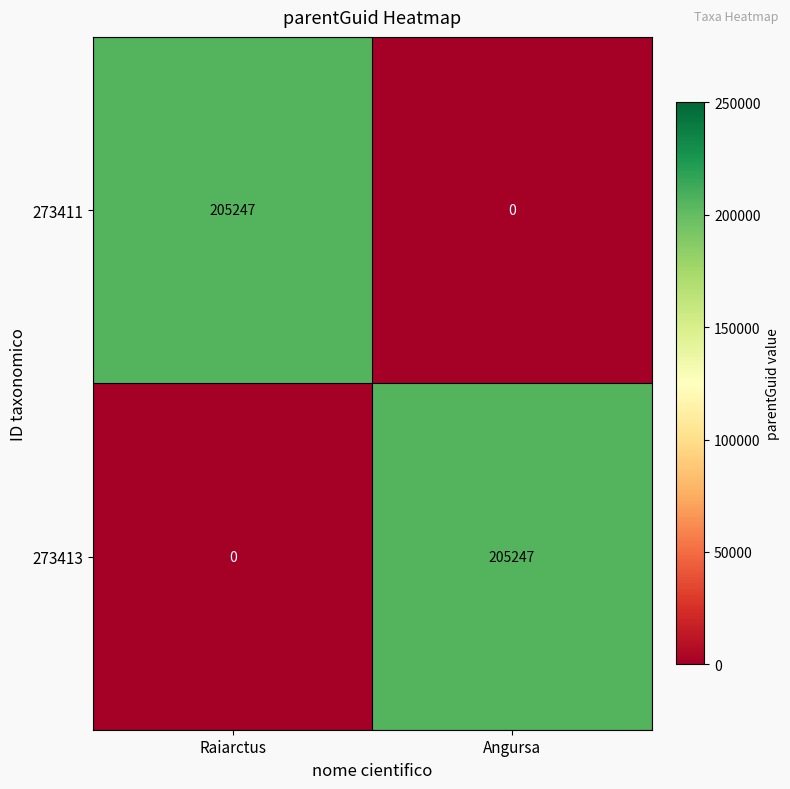

What is the sum of the 273411 values at Angursa and Raiarctus?

205247